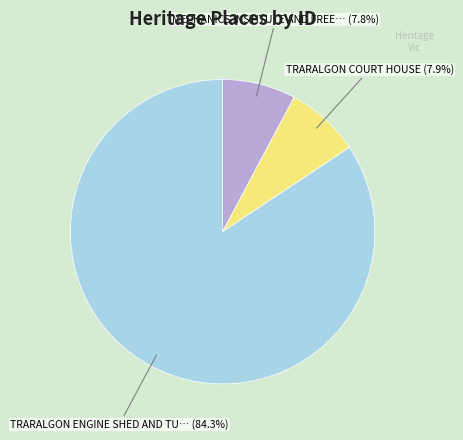

Is there any slice that represents more than half of the pie?

Yes